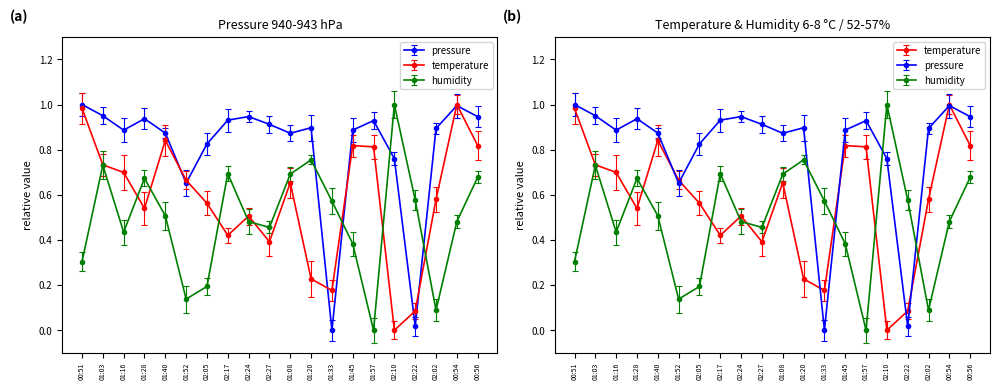

Which series has the largest total across all categories?

pressure